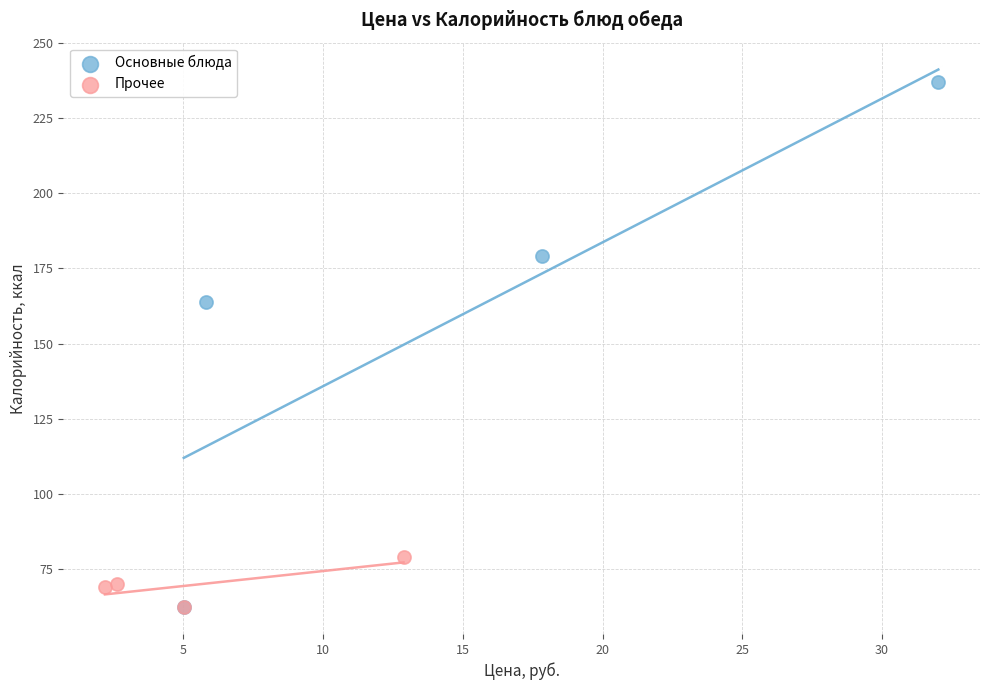

Which series has the widest spread of Y values?

Основные блюда